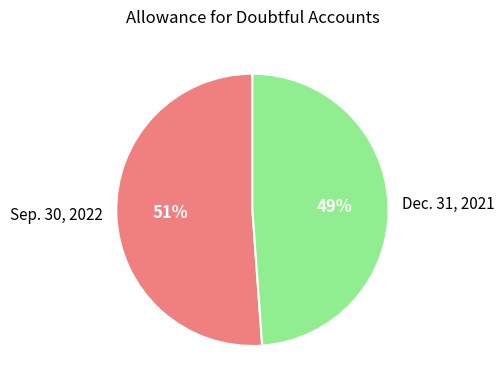

How many segments does this pie chart have?

2